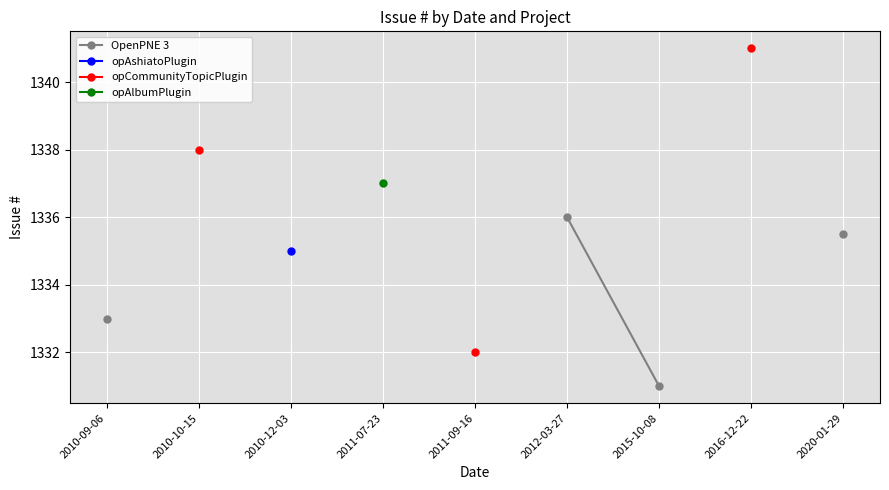

How many categories are shown in the chart?

9